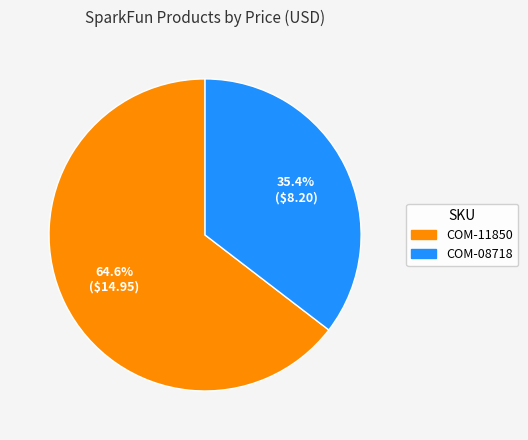

To the nearest percent, what is the average slice percentage?

50%